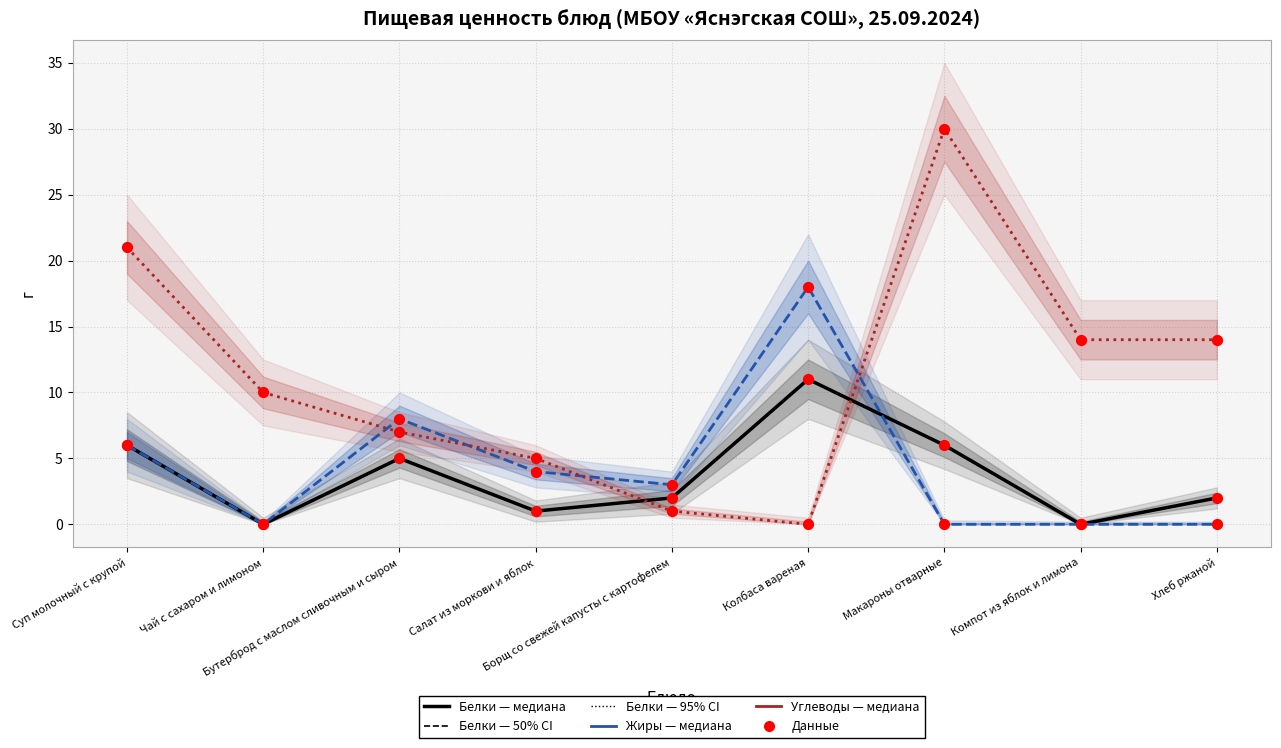

At how many categories does at least one series exceed 2?

9